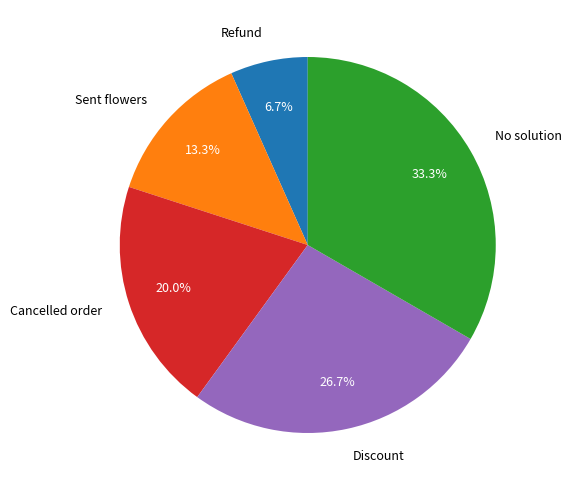

Is it true that No solution is 33% of the pie?

True